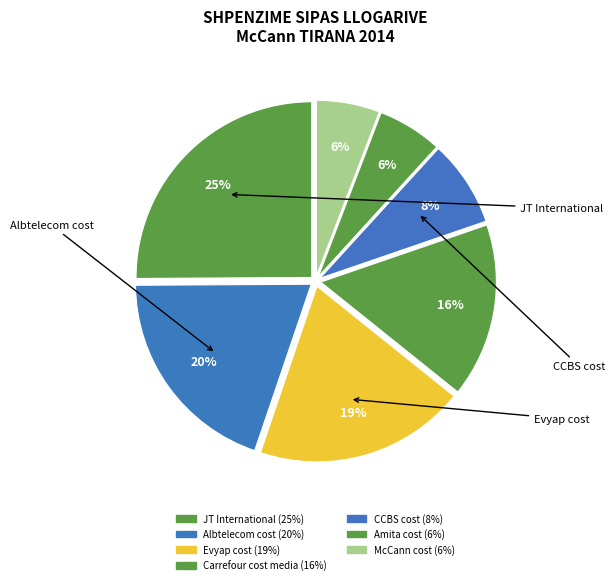

The McCann cost slice represents 6% of the pie. True or false?

True